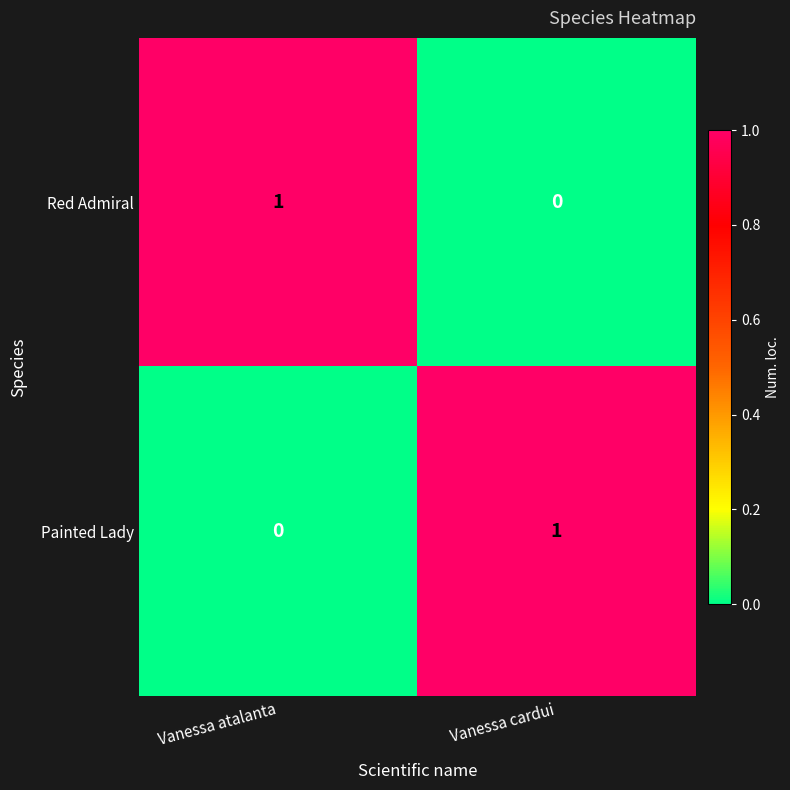

Where is Painted Lady nearest to the value 0?

Vanessa atalanta